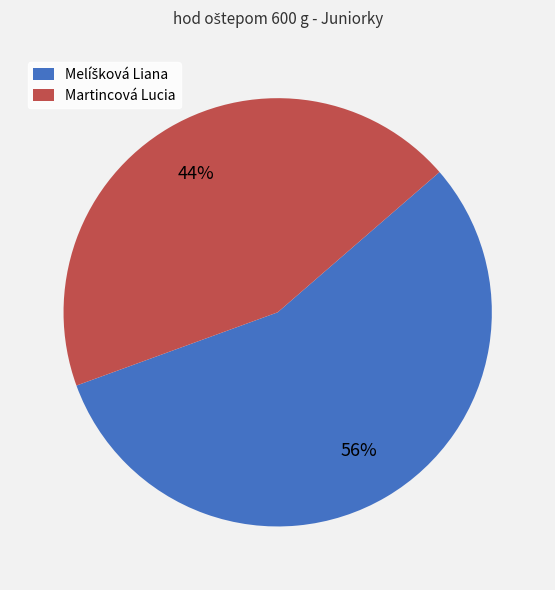

Does any single category account for the majority?

Yes